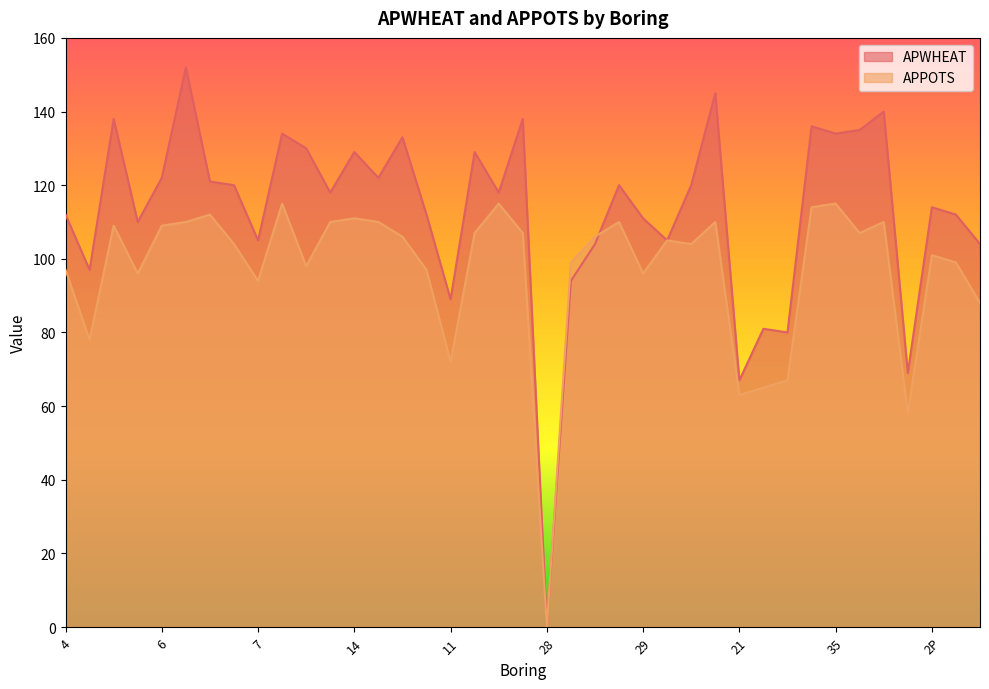

How many series are shown in this chart?

2